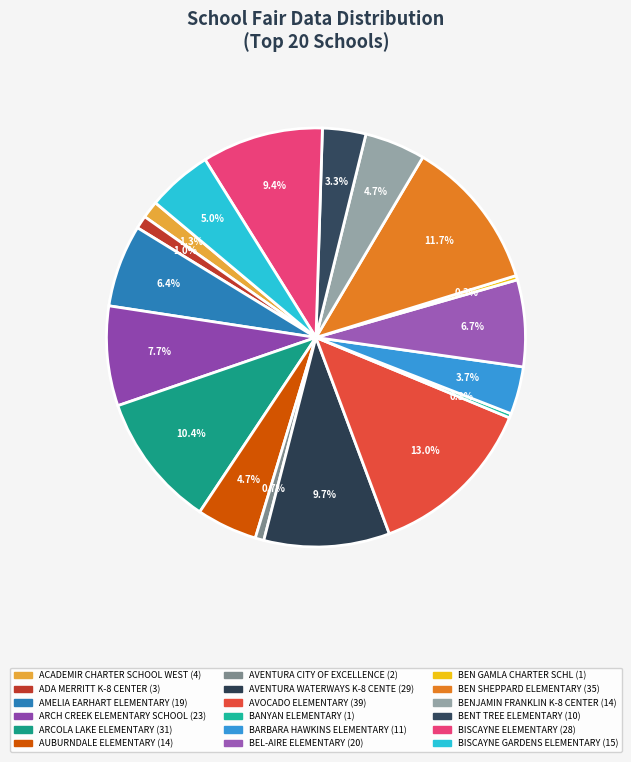

Count the number of slices in the pie.

18